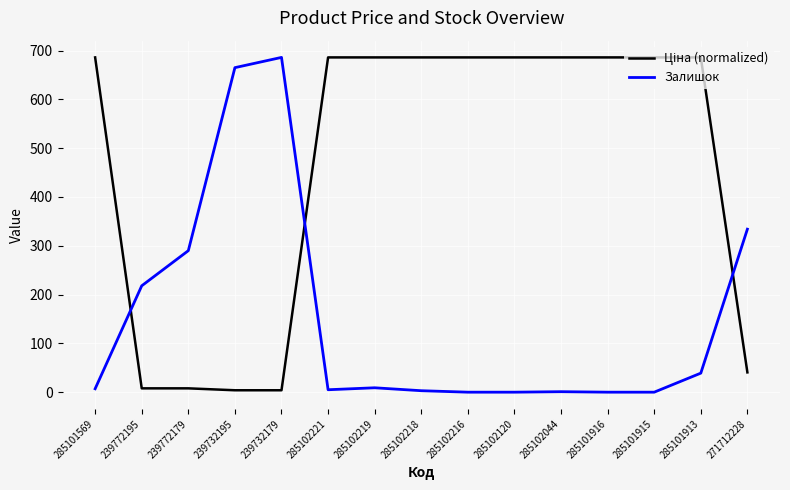

The value of Залишок at 239732195 is 665.0. True or false?

True